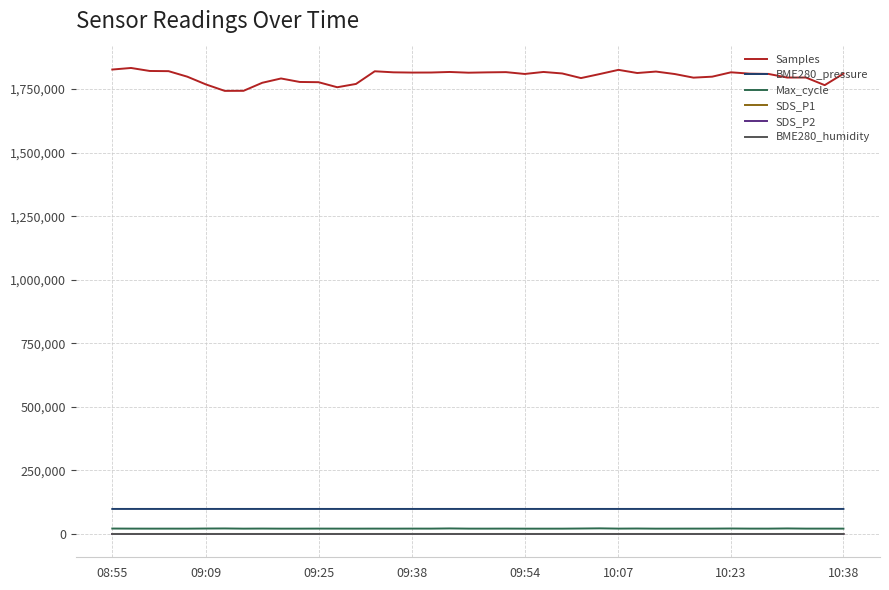

What is the maximum value shown in the chart?

1832828.0